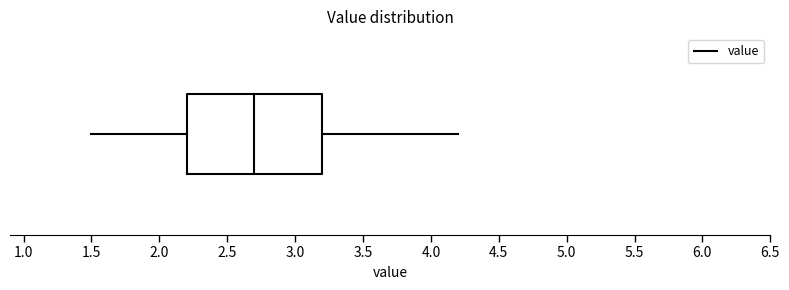

Read this box plot against the x-axis: the position of the median line, the range covered by the box, and the ends of both whiskers. The values are not printed on the chart, so give them approximately, as read against the axis.

median 2.7, box 2.2 to 3.2, whiskers 1.5 to 4.2